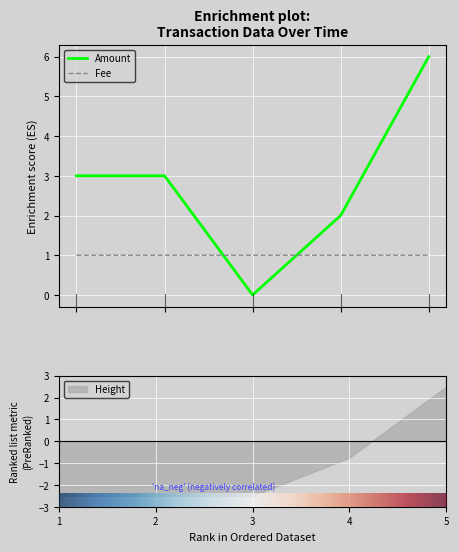

Reading left to right, what are all the values shown in this chart?

Amount: 3.0	3.0	0.0	2.0	6.0
Fee: 1.0	1.0	1.0	1.0	1.0